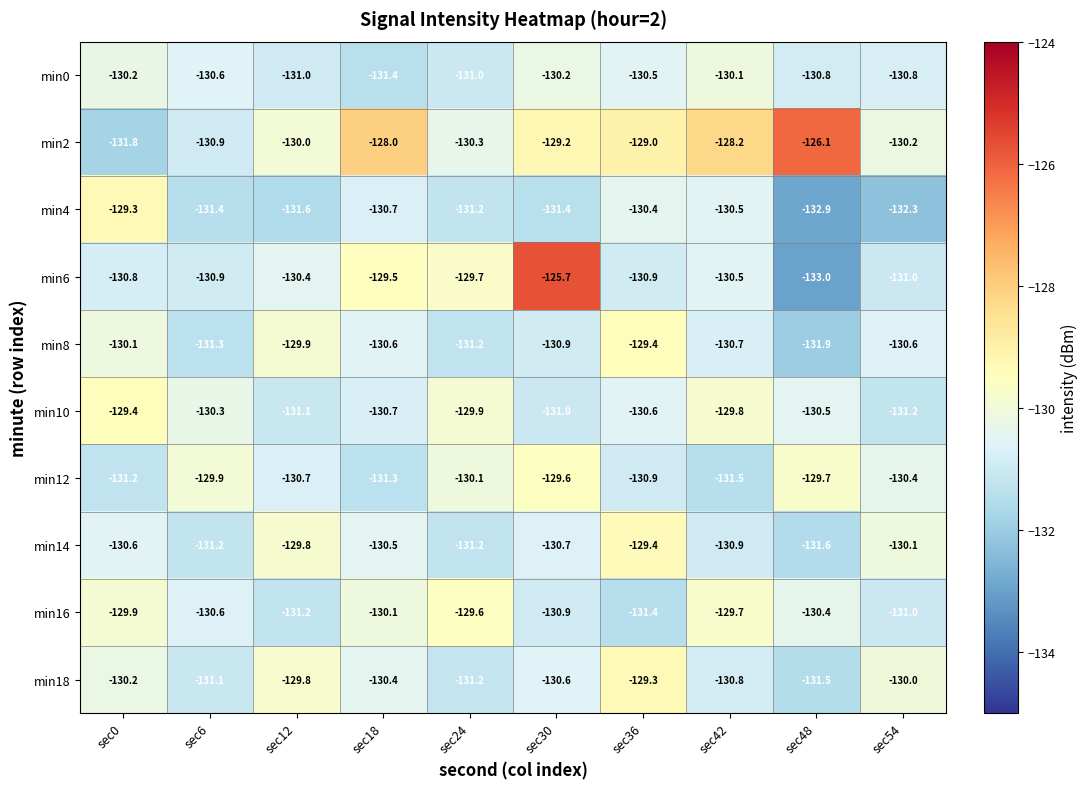

Which series has the largest total across all categories?

min2